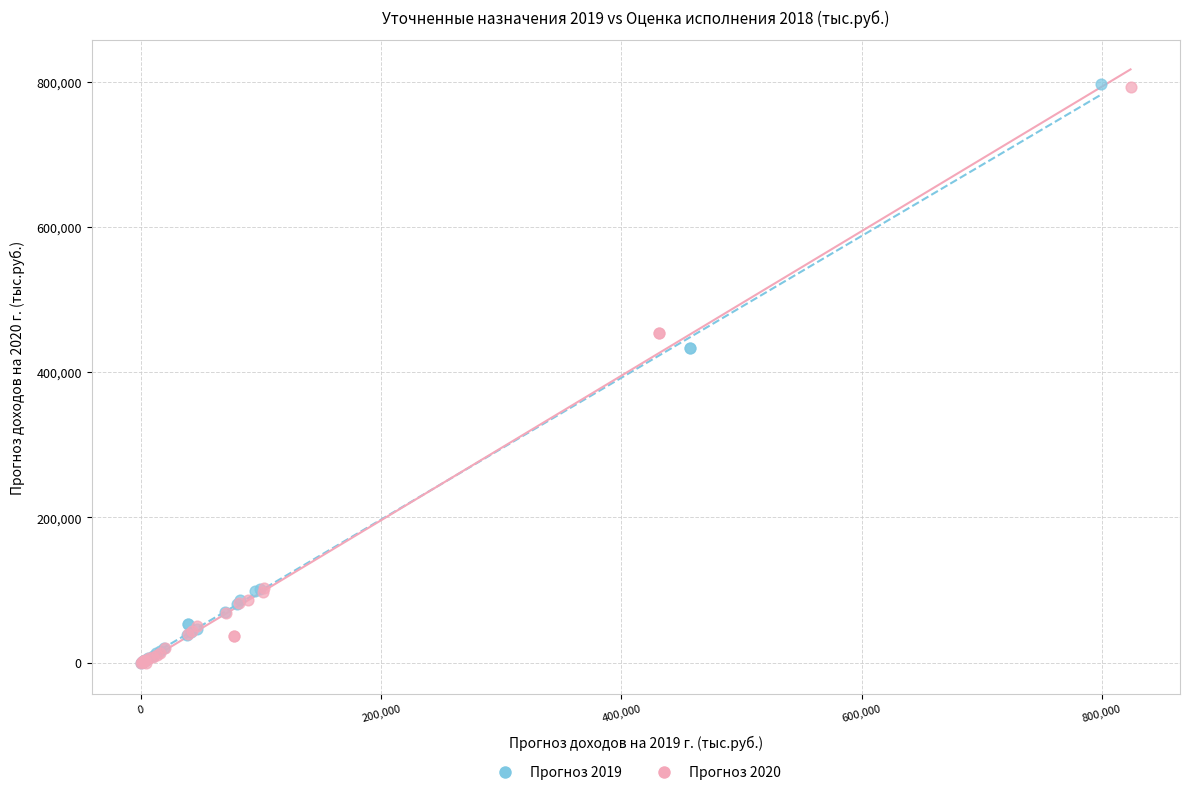

Which series has the widest spread of Y values?

Прогноз 2019